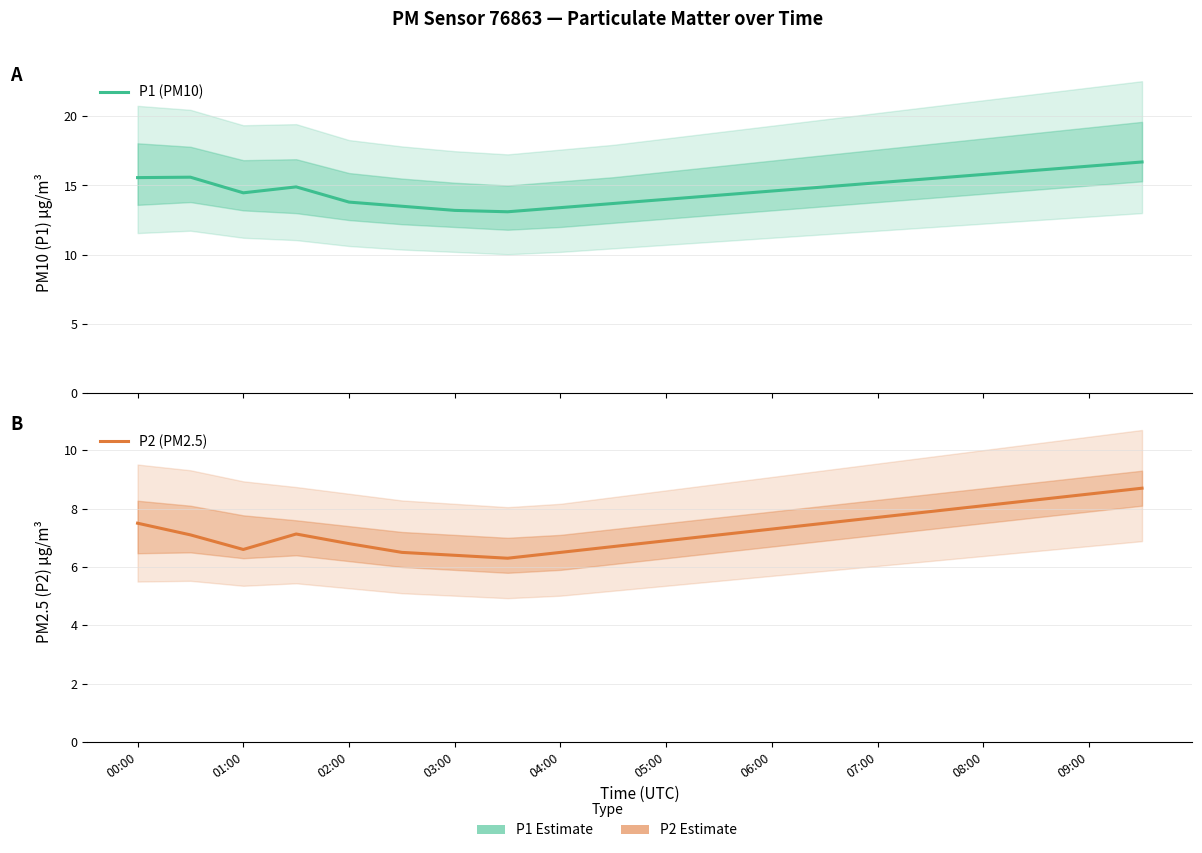

True or false: P1 (PM10) and P2 (PM2.5) intersect in this chart.

False